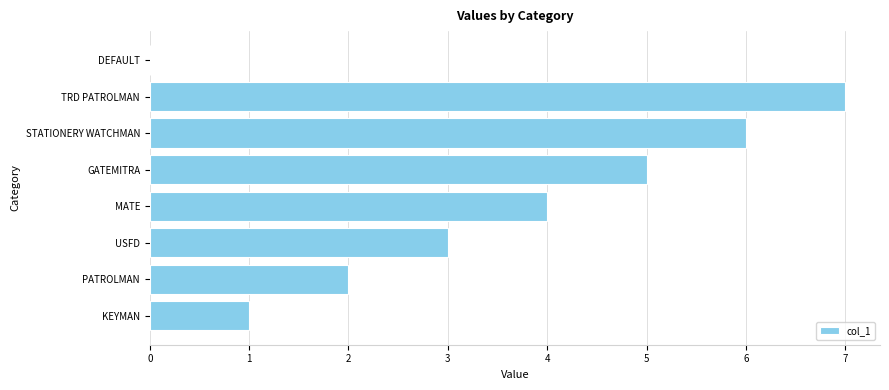

Which label corresponds to the largest value in the chart?

TRD PATROLMAN